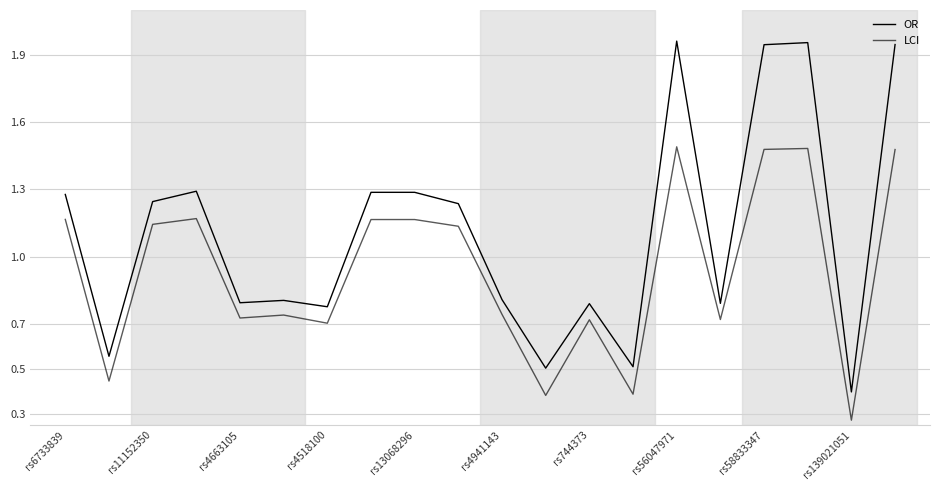

What is the difference between the second highest and minimum values in the OR series?

1.6